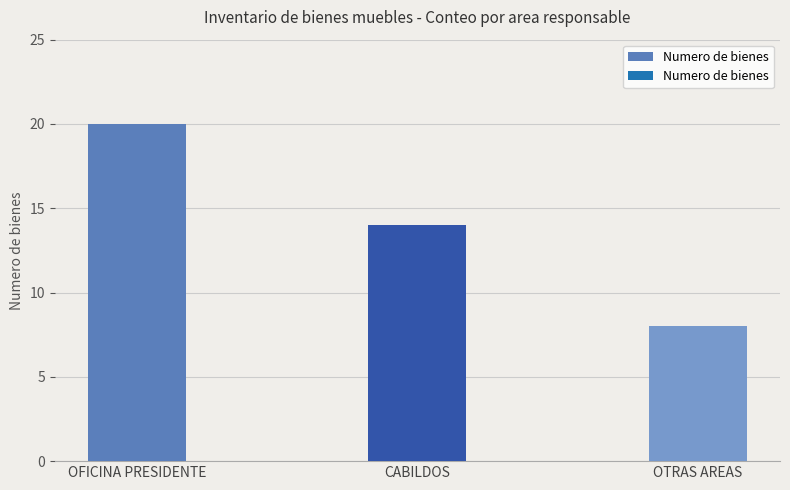

What is the label of the 2nd bar from the left?

CABILDOS